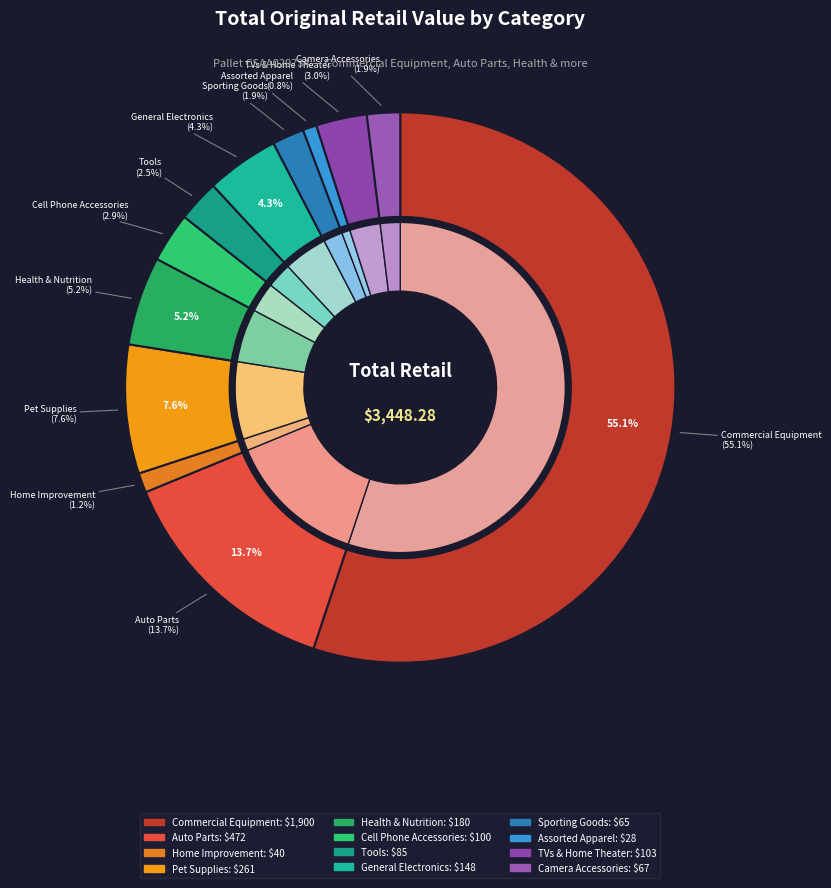

What is the change in value from General Electronics to Camera Accessories?

-80.6